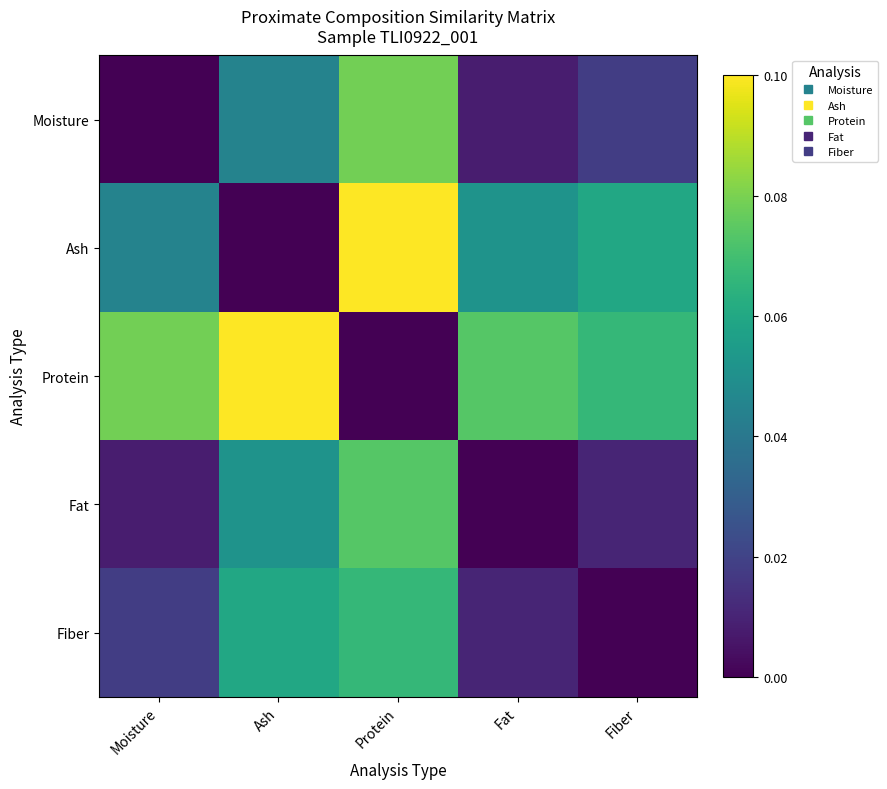

Which has a higher value, Fat or Fiber?

Fiber